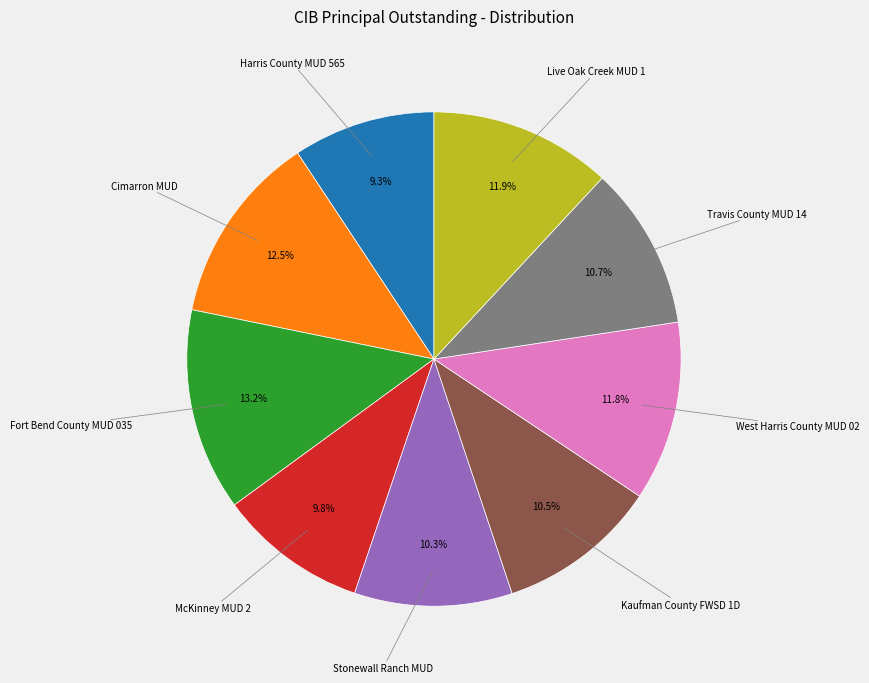

Does any single category account for the majority?

No